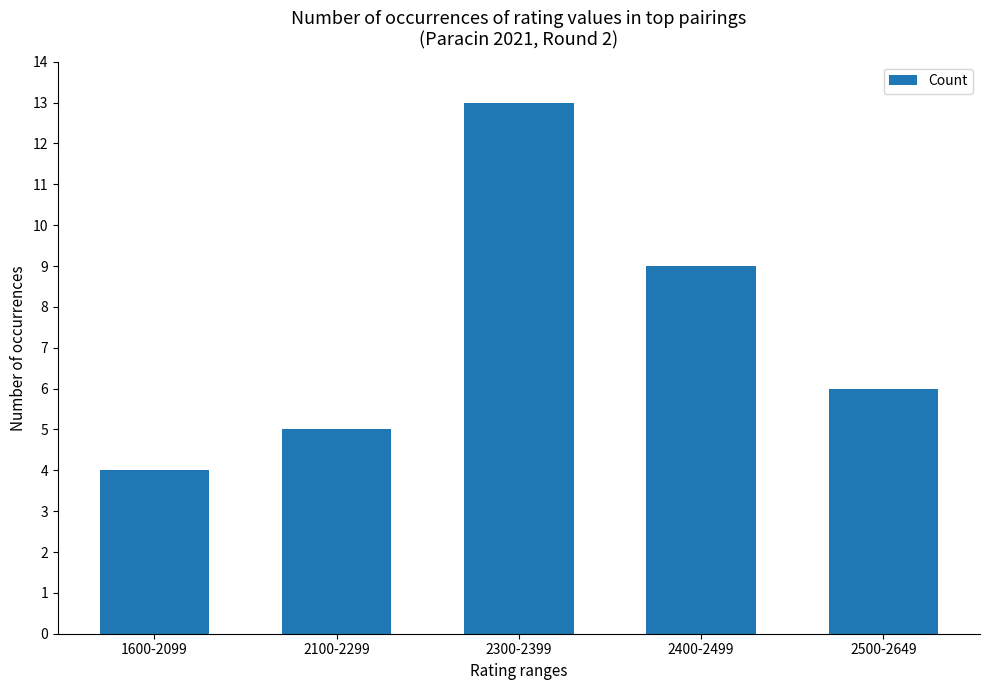

Does the chart contain stacked bars?

No